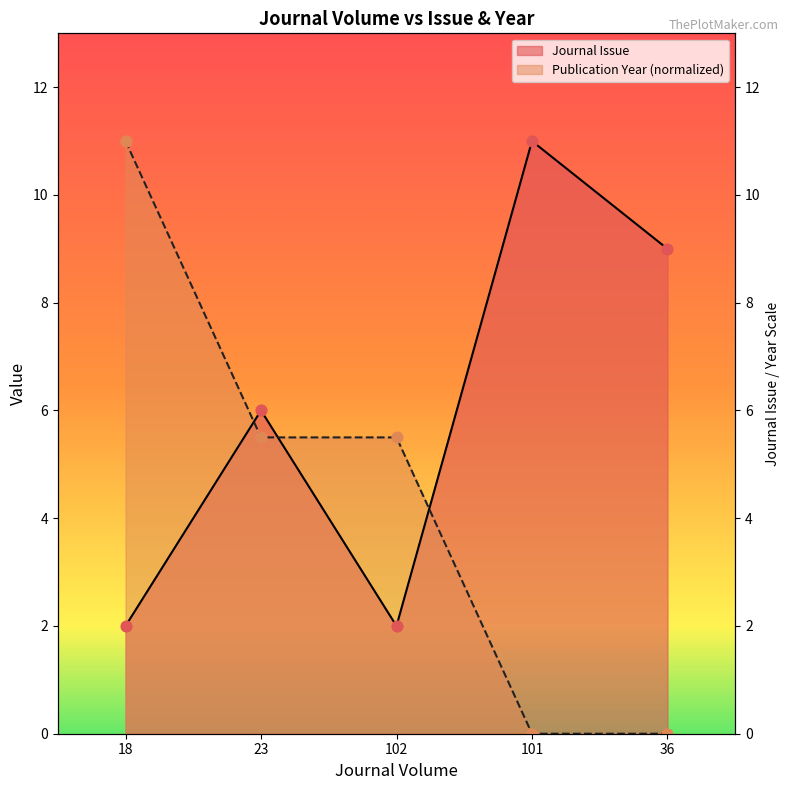

What are all the series names shown in the legend?

Journal Issue, Publication Year